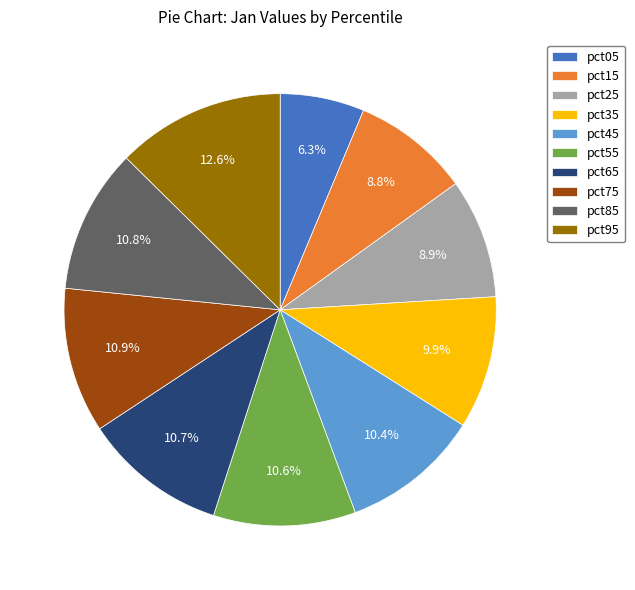

Which slice is the smallest?

pct05